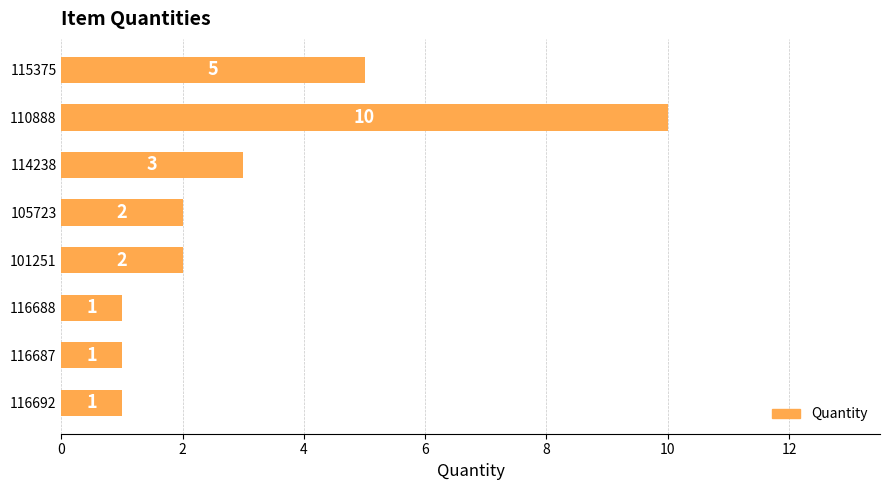

Reading bottom to top, what are all the values shown in this chart?

1	1	1	2	2	3	10	5